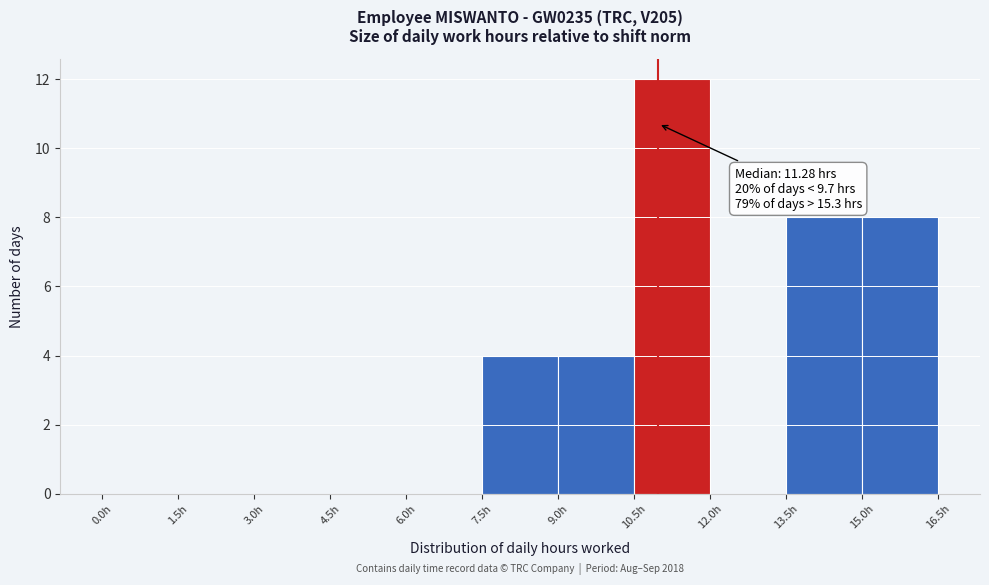

Which range on the x-axis has the tallest bar?

10.5 to 12.0